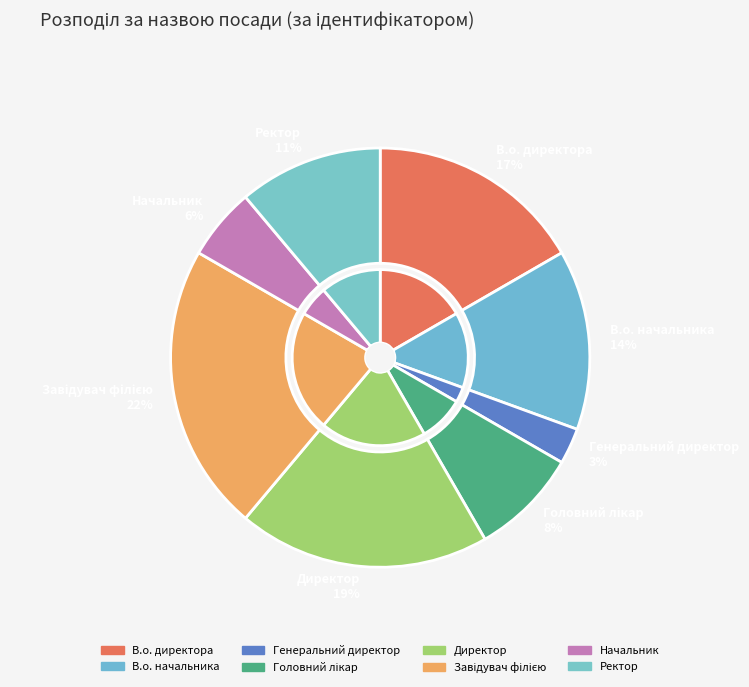

Does В.о. директора represent more than half of the total?

No